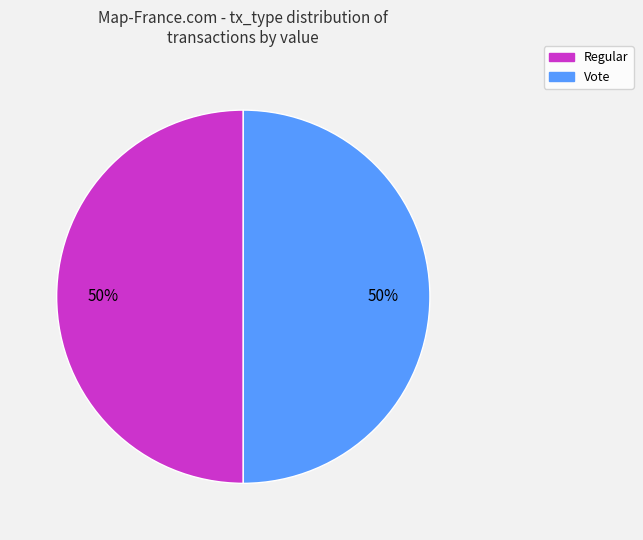

Count the number of slices in the pie.

2